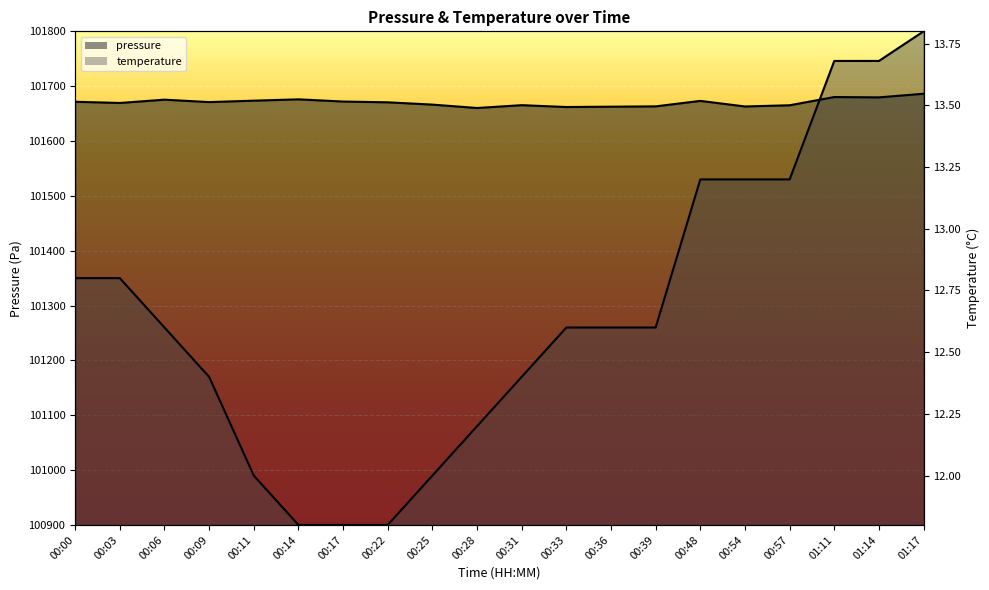

Rank the series by their maximum value, from lowest to highest.

pressure, temperature